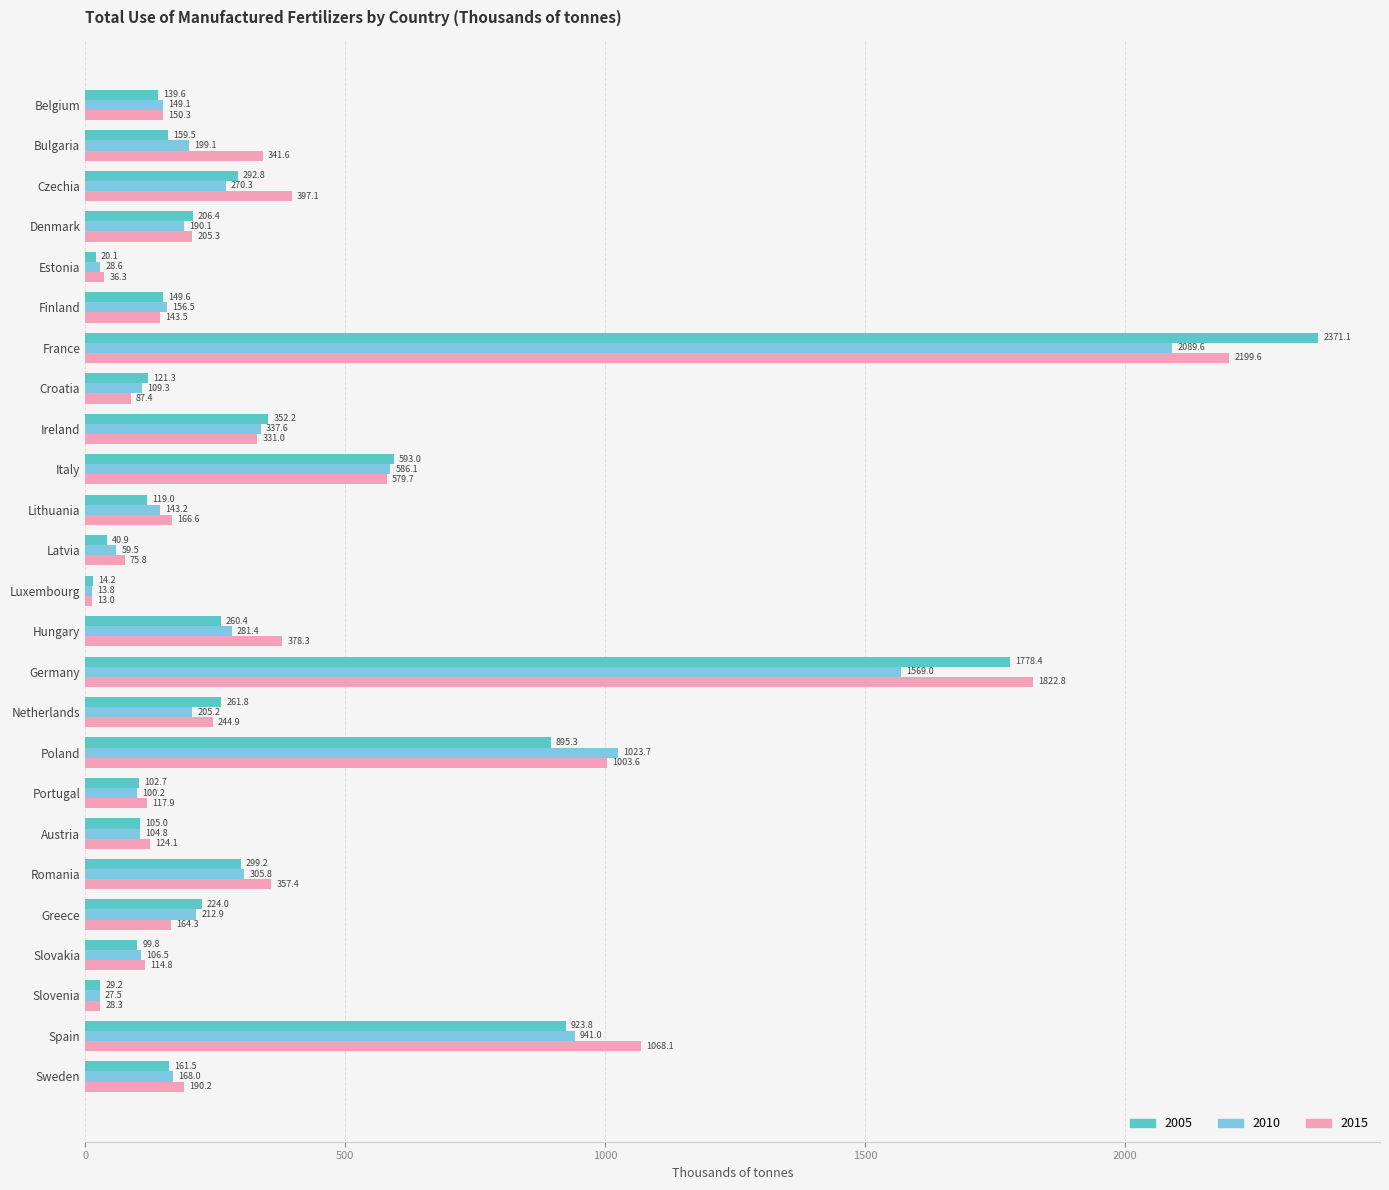

What is the sum of all 2005 values?

9720.8